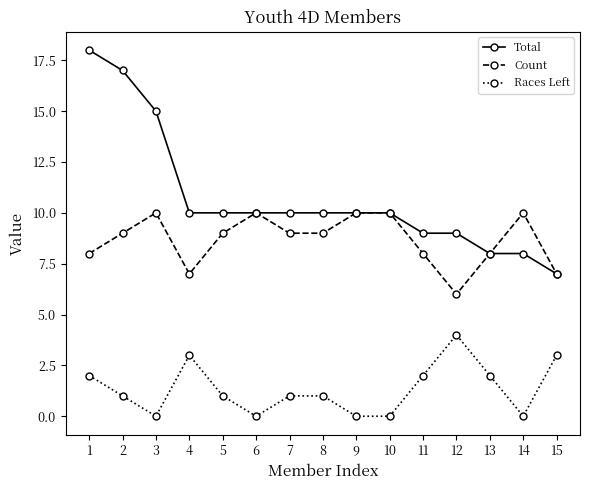

Reading right to left, what are all the values shown in this chart?

Total: 7	8	8	9	9	10	10	10	10	10	10	10	15	17	18
Count: 7	10	8	6	8	10	10	9	9	10	9	7	10	9	8
Races Left: 3	0	2	4	2	0	0	1	1	0	1	3	0	1	2